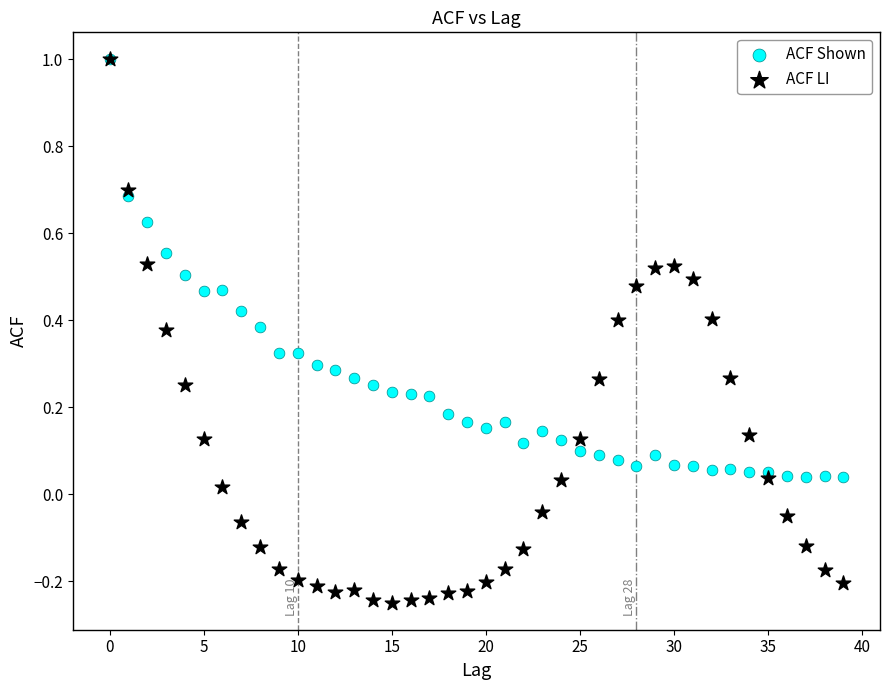

What are all the series names shown in the legend?

ACF Shown, ACF LI